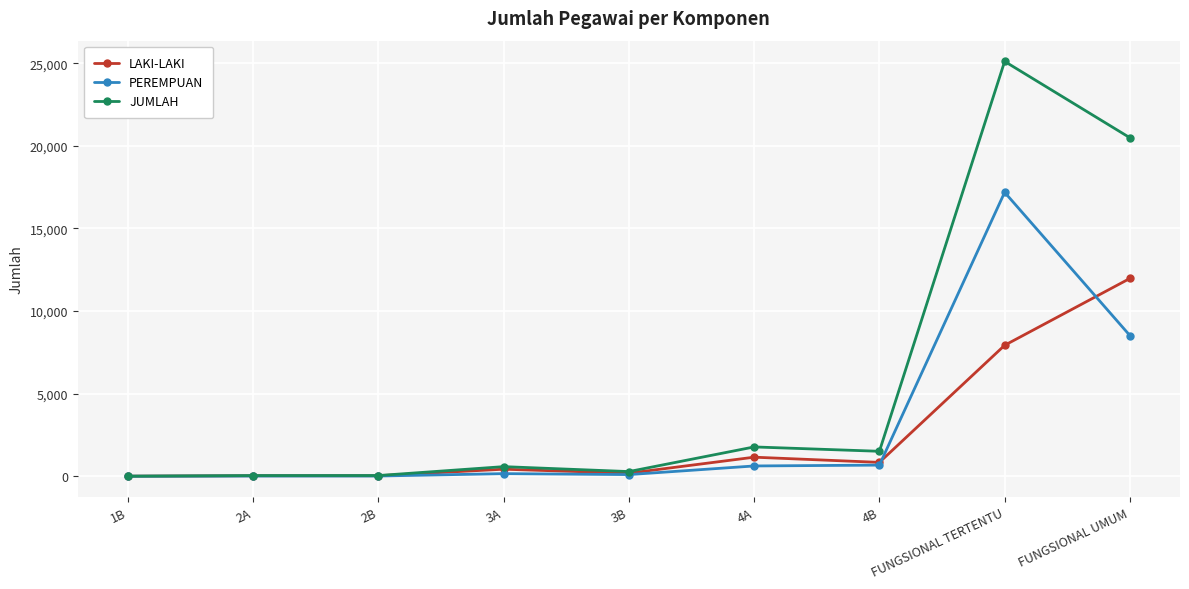

Which series has the widest spread of values?

JUMLAH